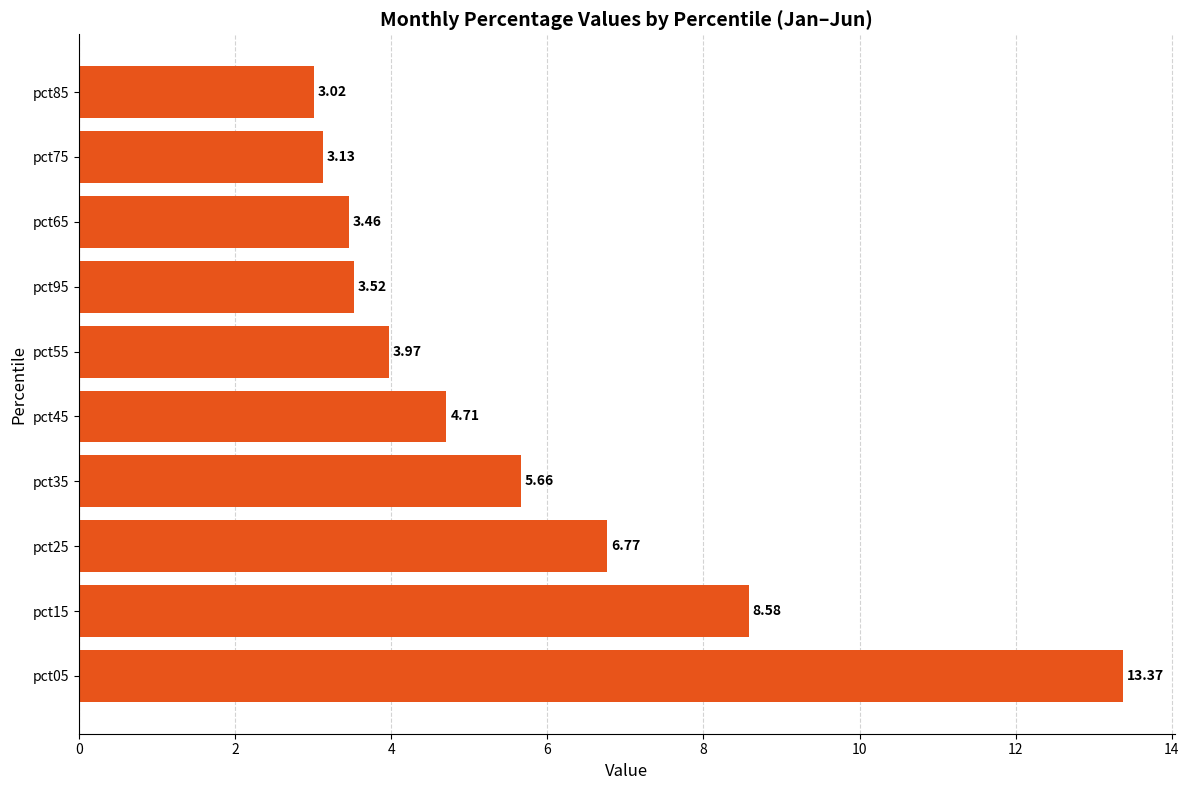

Approximately how many times larger is the value at pct55 compared to pct85?

1.3